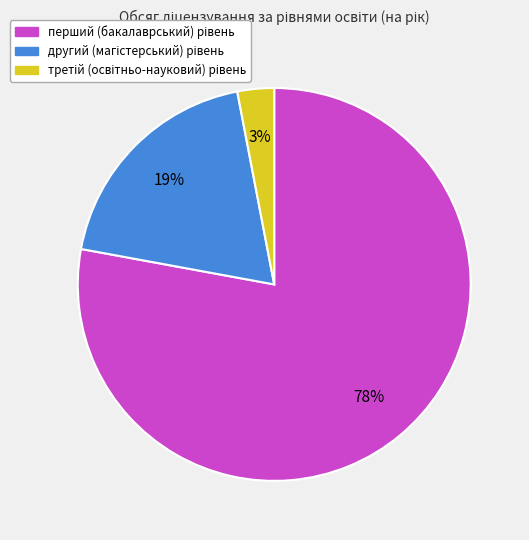

To the nearest percent, what is the average slice percentage?

33%